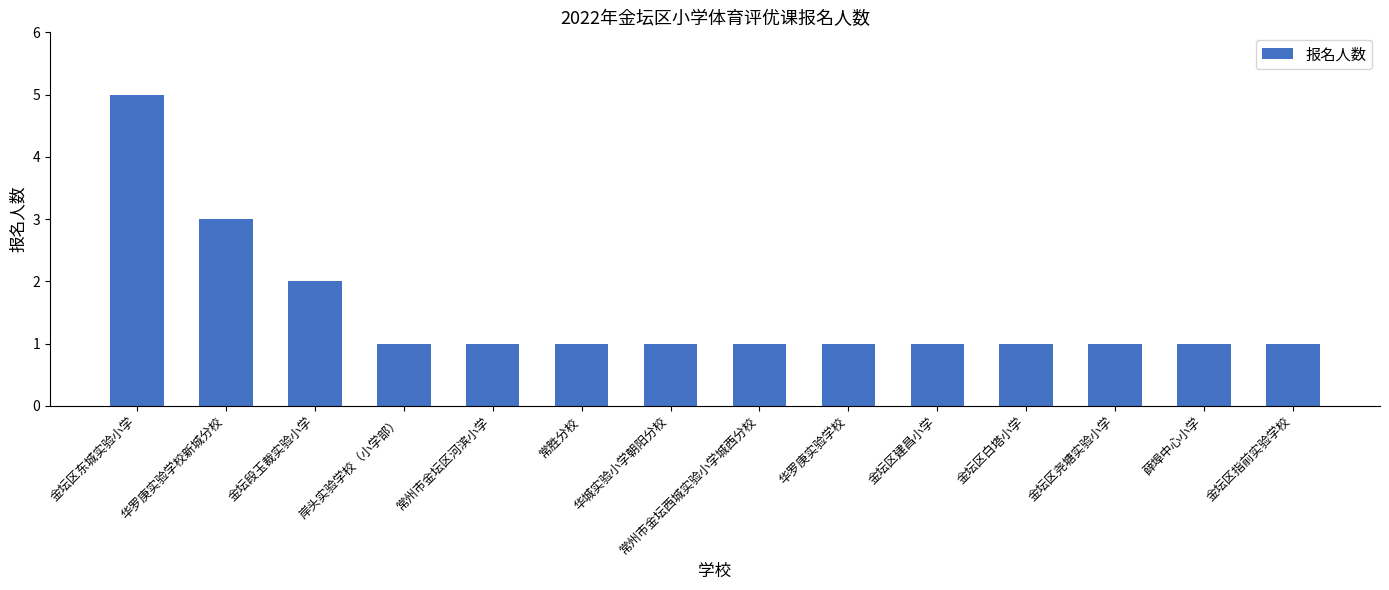

Reading left to right, extract all data points from this chart.

5	3	2	1	1	1	1	1	1	1	1	1	1	1